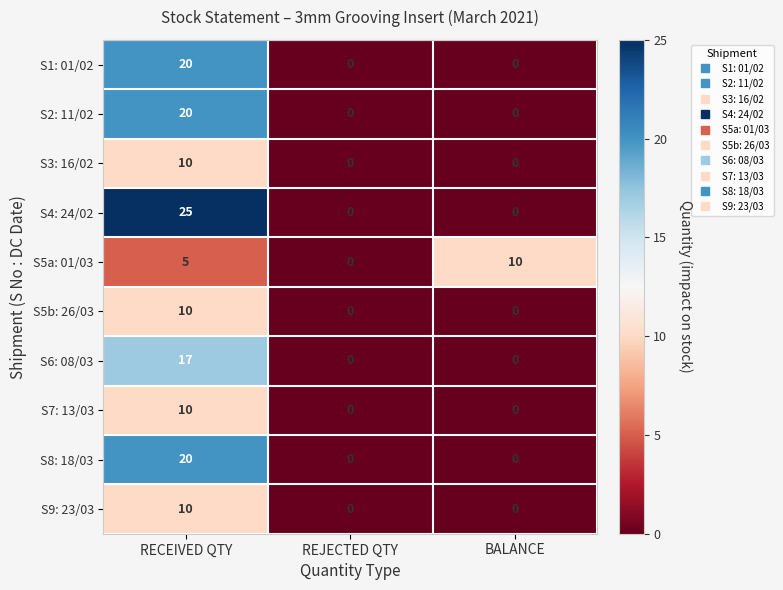

Reading right to left, list all the values displayed in this chart.

S1: 01/02: BALANCE=0	REJECTED QTY=0	RECEIVED QTY=20
S2: 11/02: BALANCE=0	REJECTED QTY=0	RECEIVED QTY=20
S3: 16/02: BALANCE=0	REJECTED QTY=0	RECEIVED QTY=10
S4: 24/02: BALANCE=0	REJECTED QTY=0	RECEIVED QTY=25
S5a: 01/03: BALANCE=10	REJECTED QTY=0	RECEIVED QTY=5
S5b: 26/03: BALANCE=0	REJECTED QTY=0	RECEIVED QTY=10
S6: 08/03: BALANCE=0	REJECTED QTY=0	RECEIVED QTY=17
S7: 13/03: BALANCE=0	REJECTED QTY=0	RECEIVED QTY=10
S8: 18/03: BALANCE=0	REJECTED QTY=0	RECEIVED QTY=20
S9: 23/03: BALANCE=0	REJECTED QTY=0	RECEIVED QTY=10